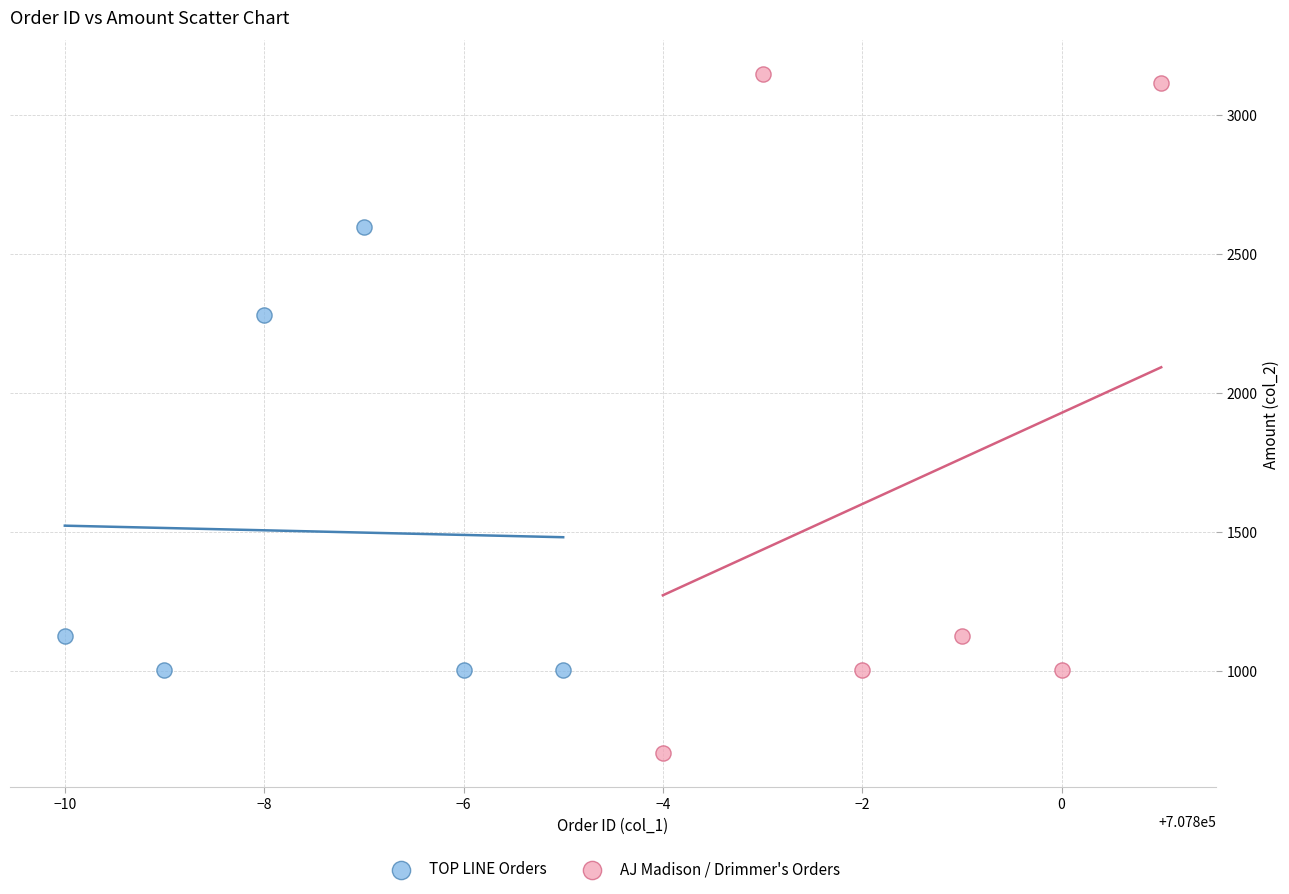

Which series has the widest spread of Y values?

AJ Madison / Drimmer's Orders